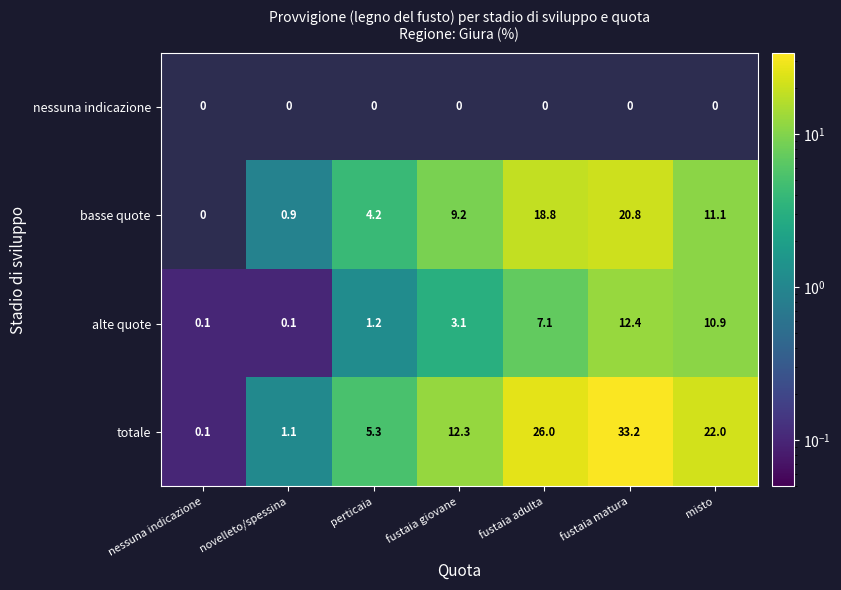

At which label does basse quote reach its peak?

fustaia matura